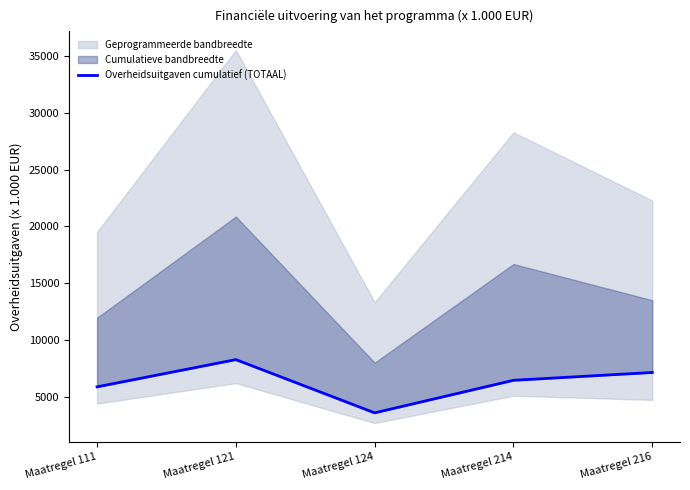

Reading right to left, what are all the values shown in this chart?

7143	6454	3589	8276	5878